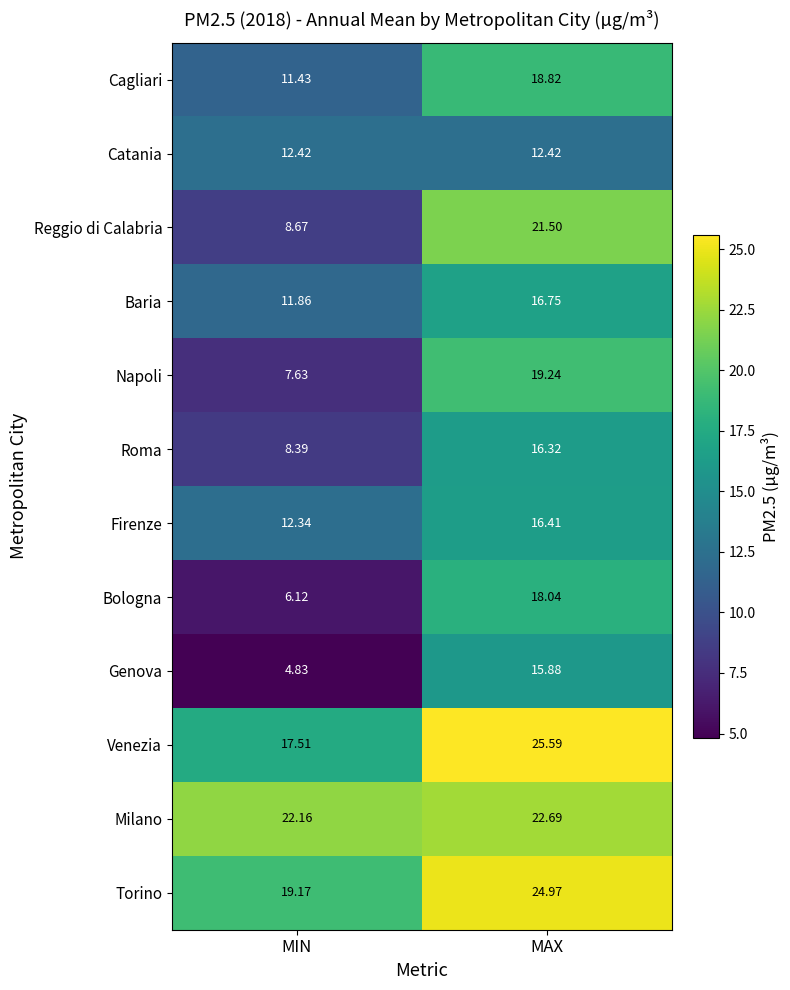

Which series has the largest total across all categories?

Milano